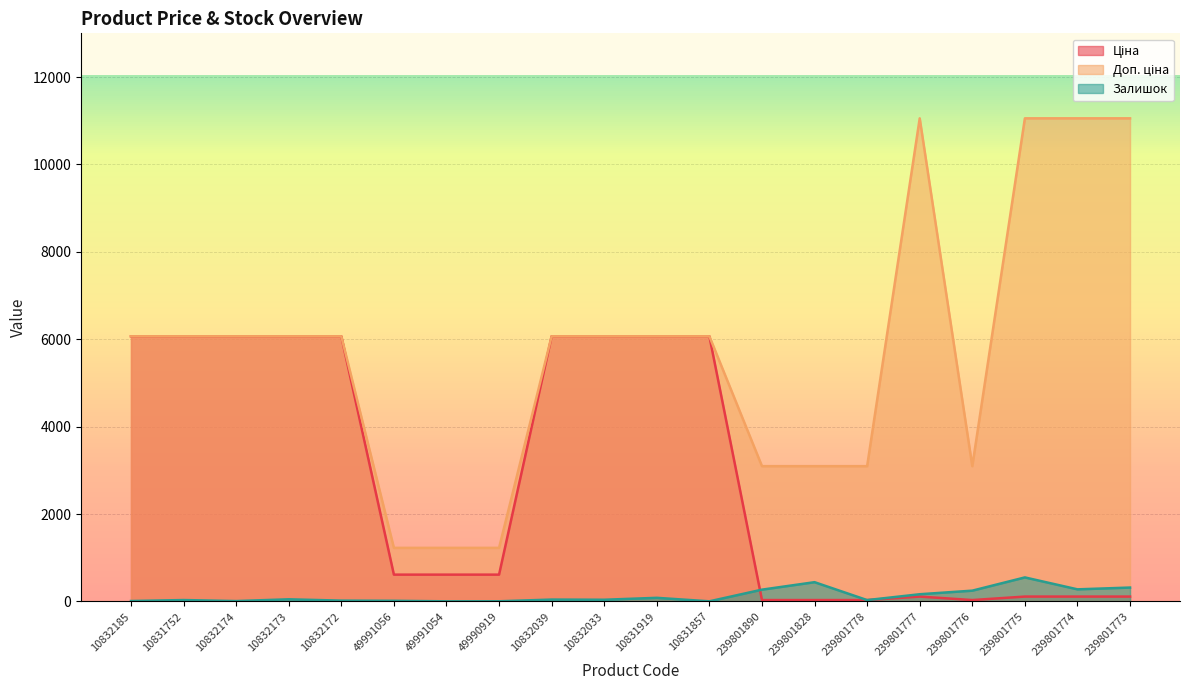

At which category does the chart reach its peak across all series?

239801777